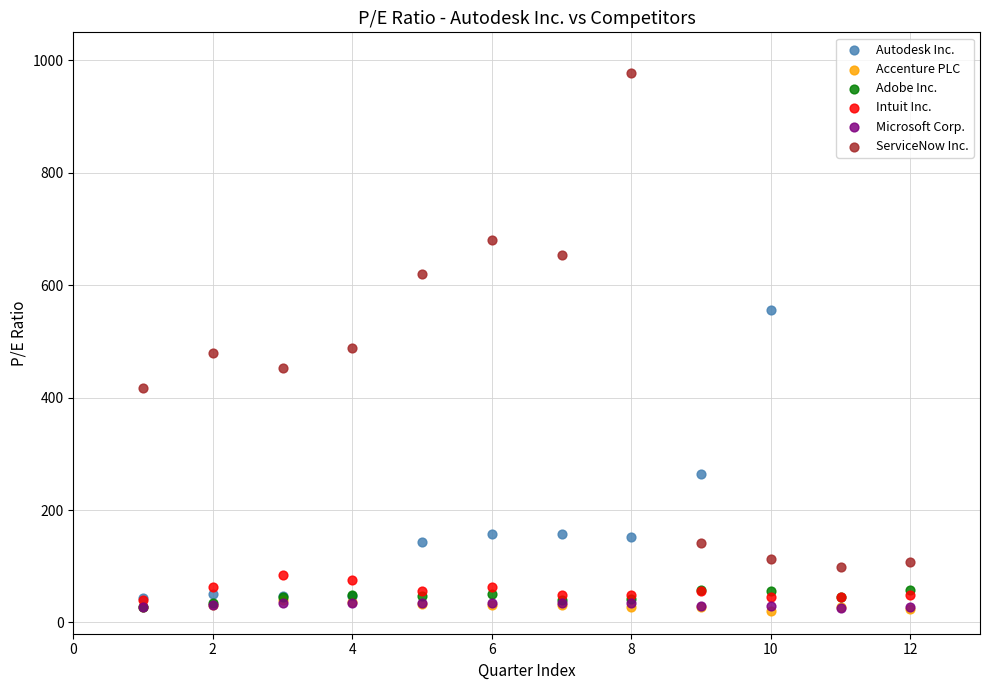

What are all the series names shown in the legend?

Autodesk Inc., Accenture PLC, Adobe Inc., Intuit Inc., Microsoft Corp., ServiceNow Inc.